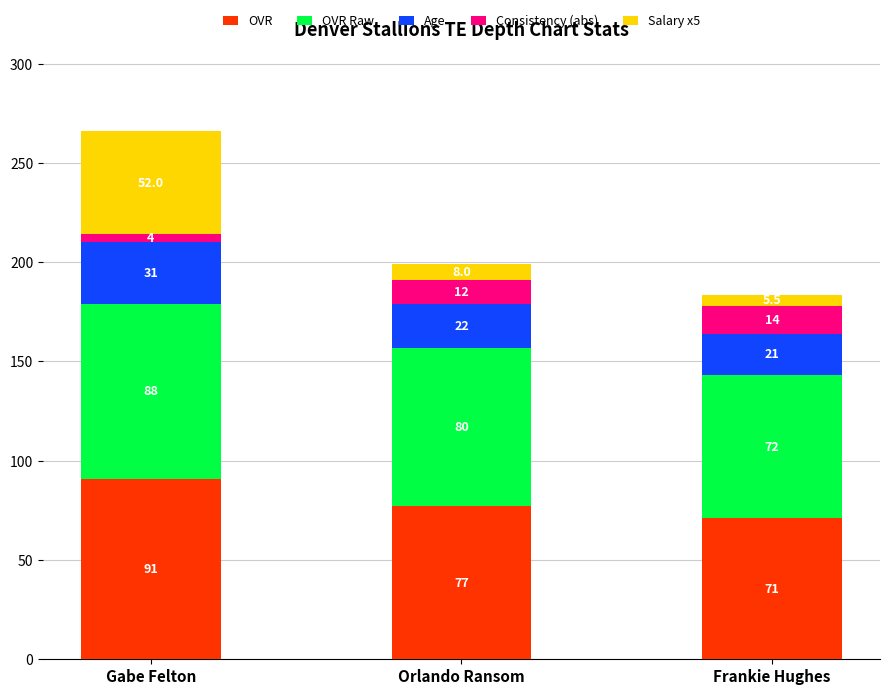

What is the total value across all series at Gabe Felton?

266.0